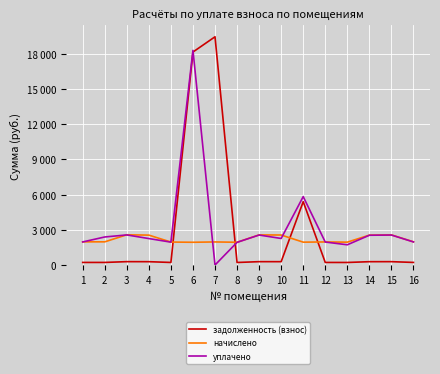

Which series has the largest total across all categories?

уплачено